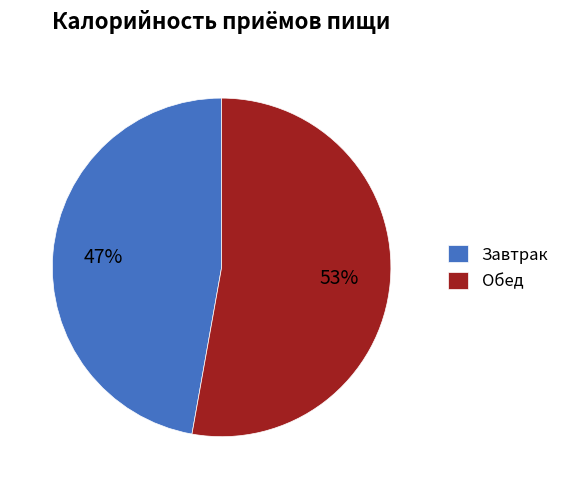

How many segments does this pie chart have?

2